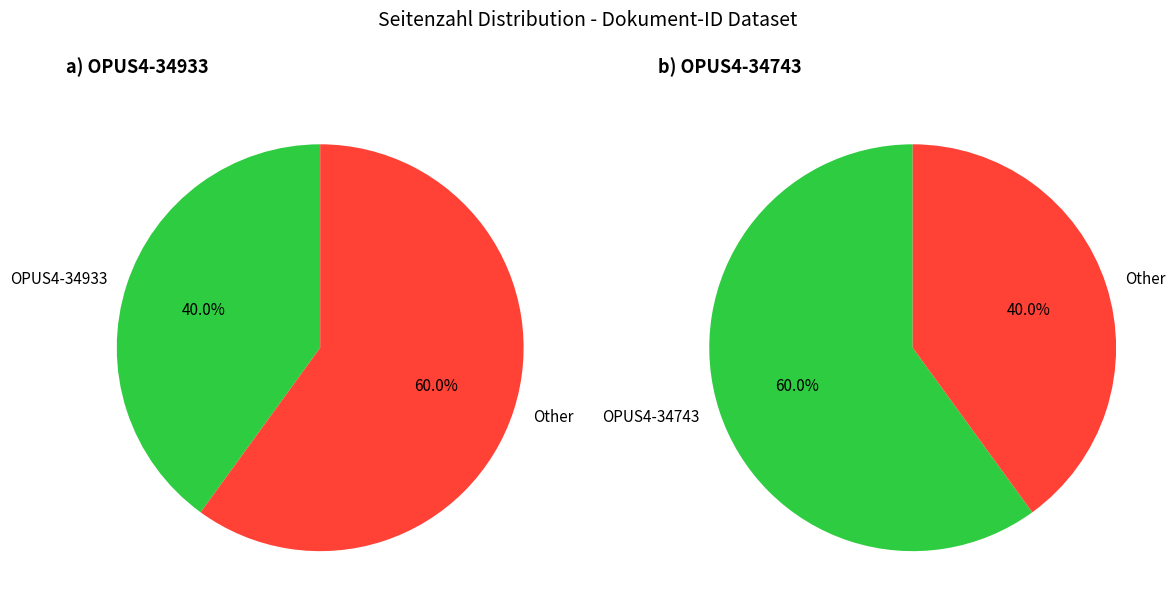

What is the largest slice in the pie chart?

OPUS4-34743